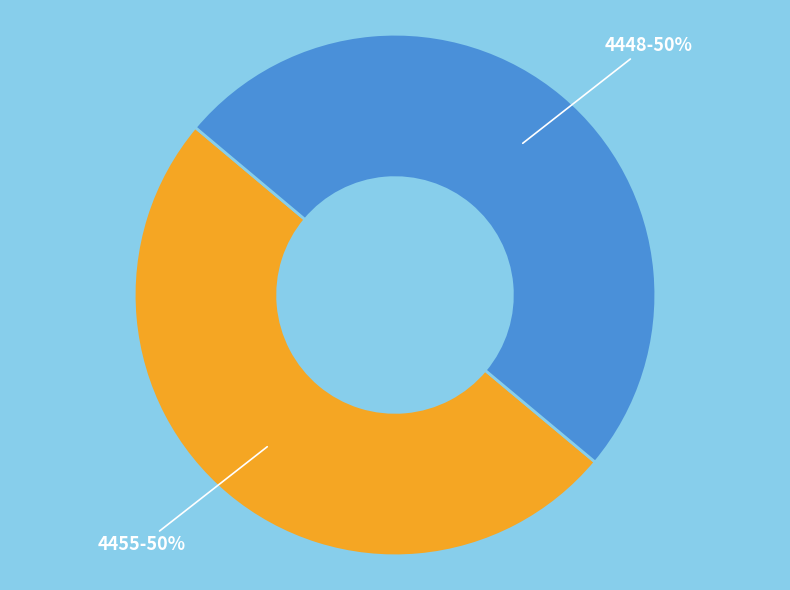

To the nearest percent, what is the average slice percentage?

50%